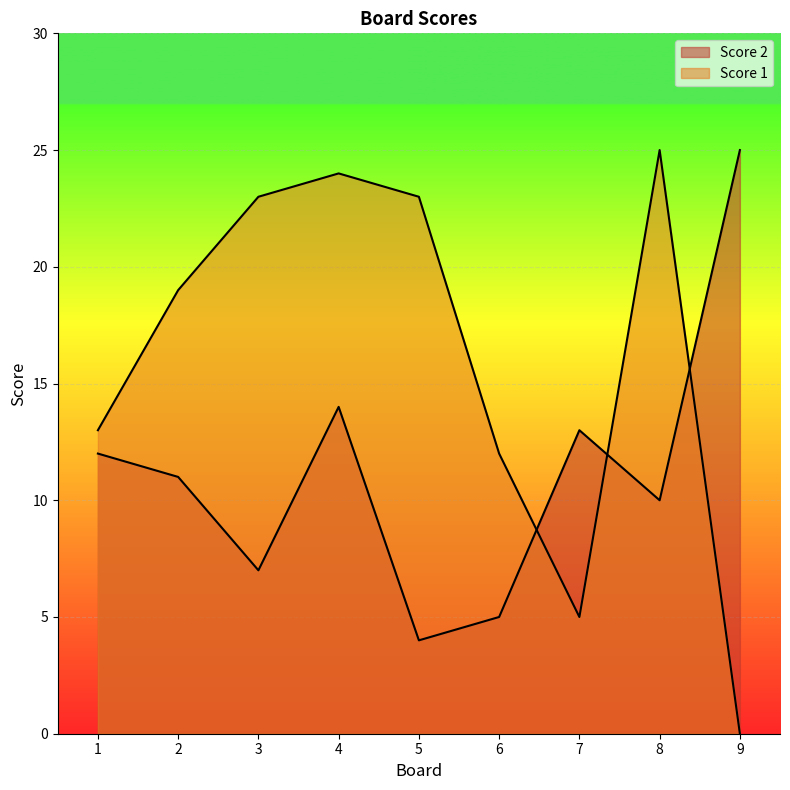

Is it true that Score 1 equals 25 at 8?

True